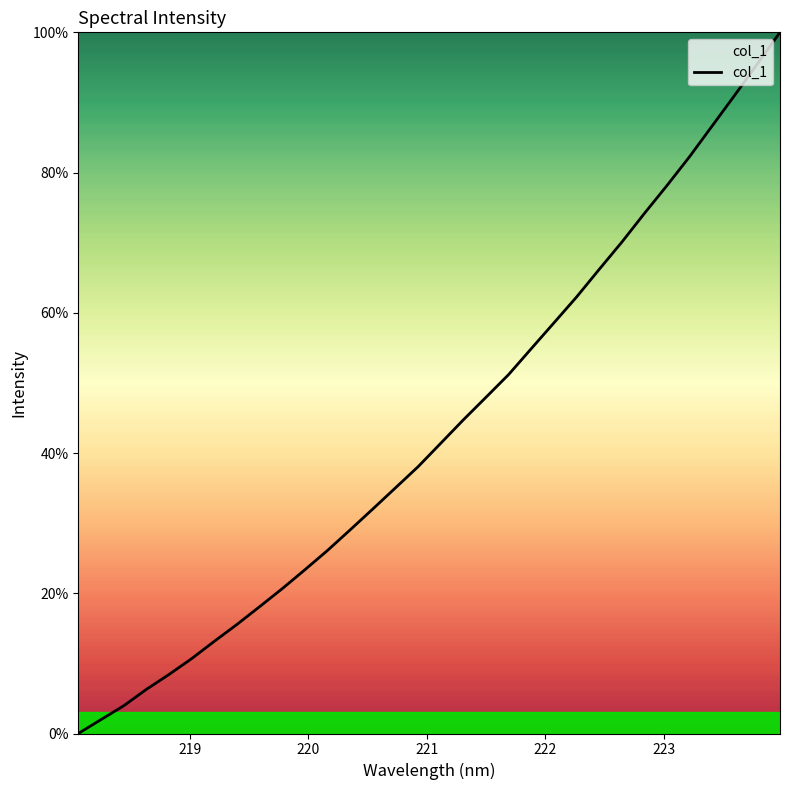

What is the difference between the maximum and minimum values?

100.0